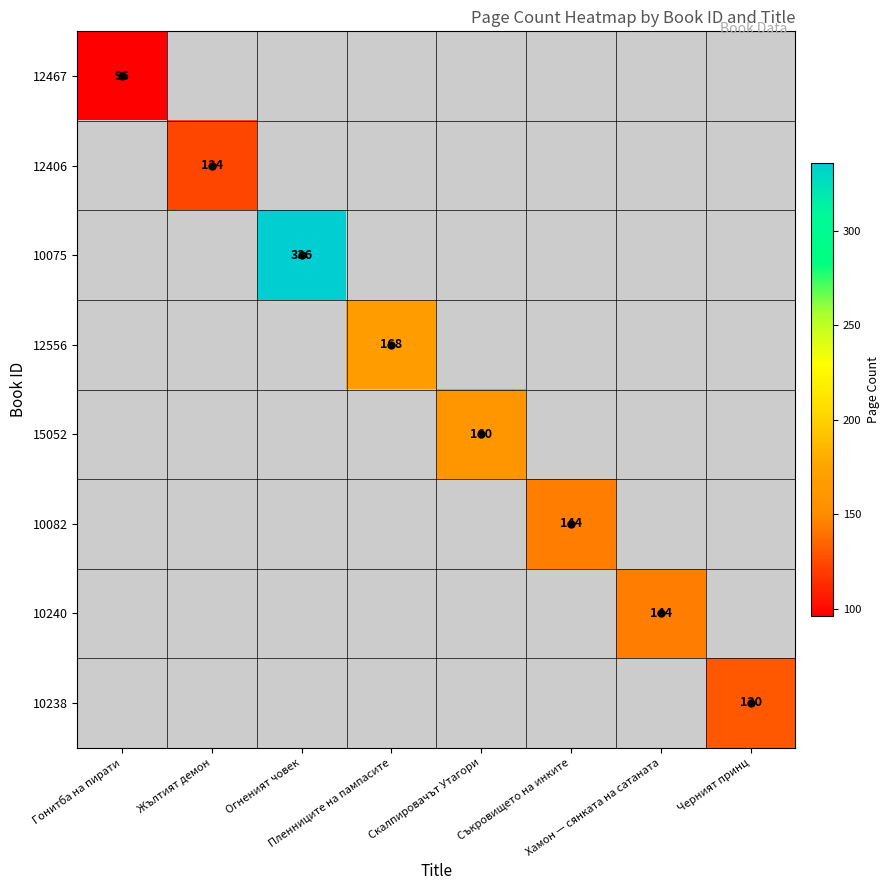

Which series has the widest spread of values?

12467